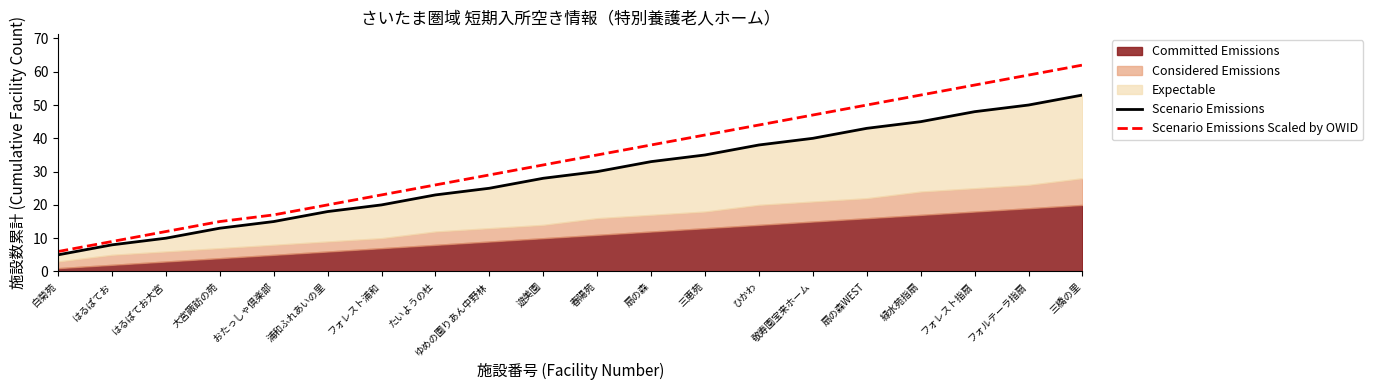

How many lines are shown in the chart?

2